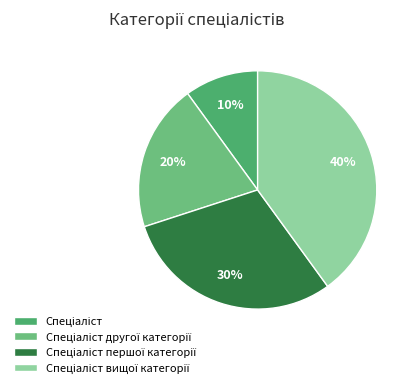

Is there any slice that represents more than half of the pie?

No